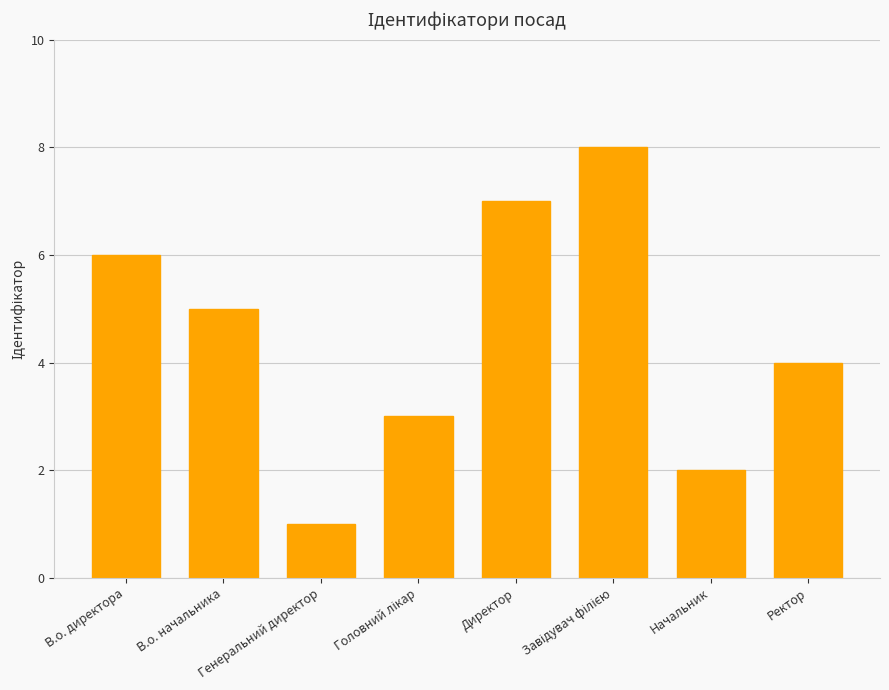

What is the sum of all values?

36